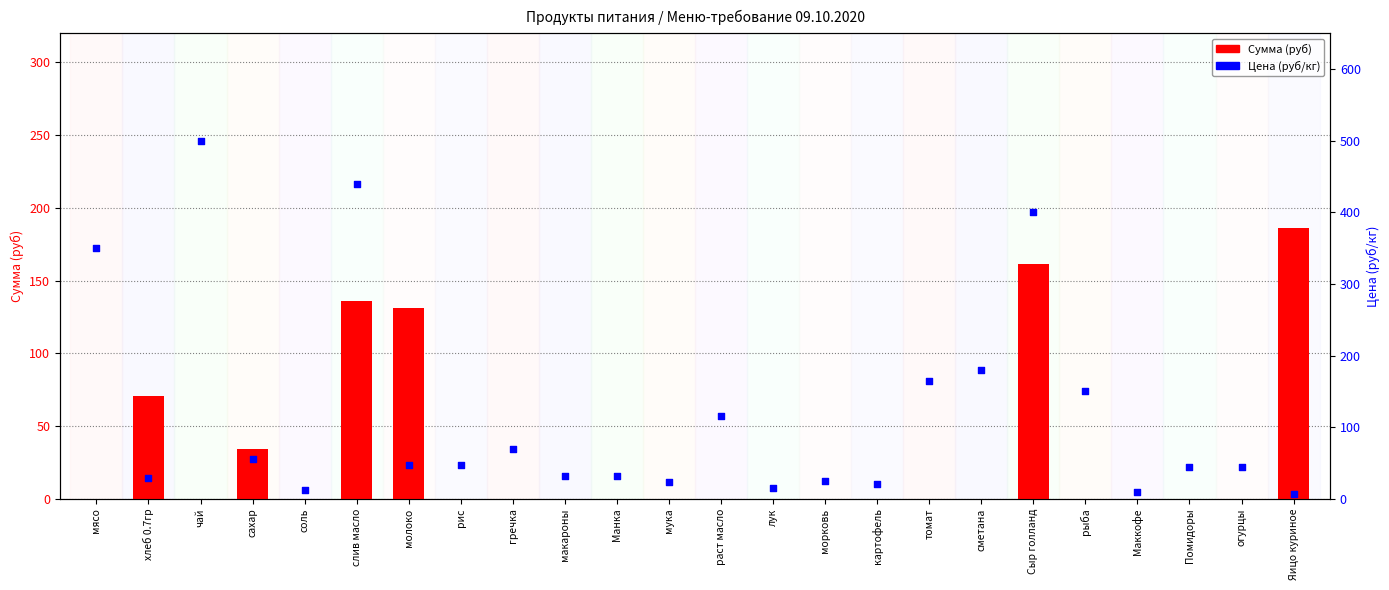

At which category is the sum across all series the highest?

слив масло